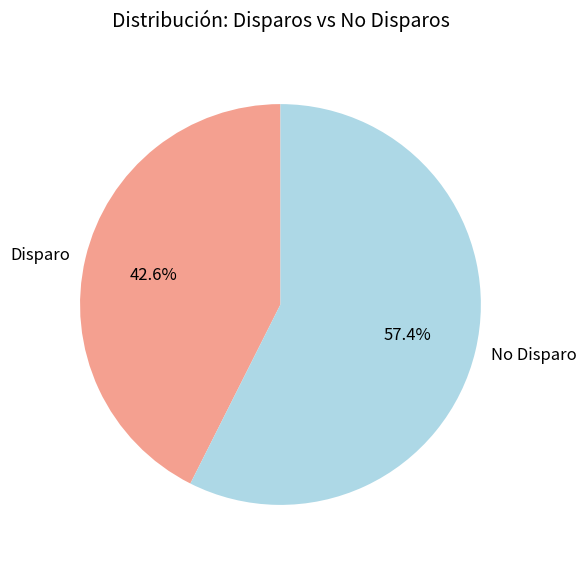

Which category has the biggest portion of the pie?

No Disparo